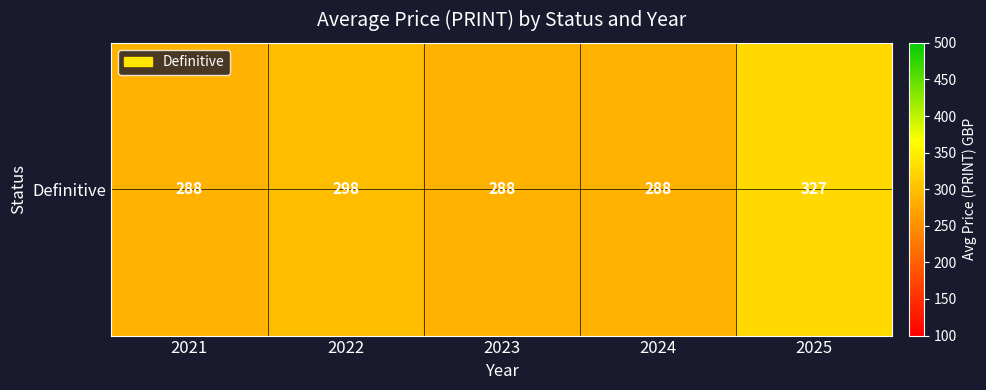

How many categories are shown in the chart?

5